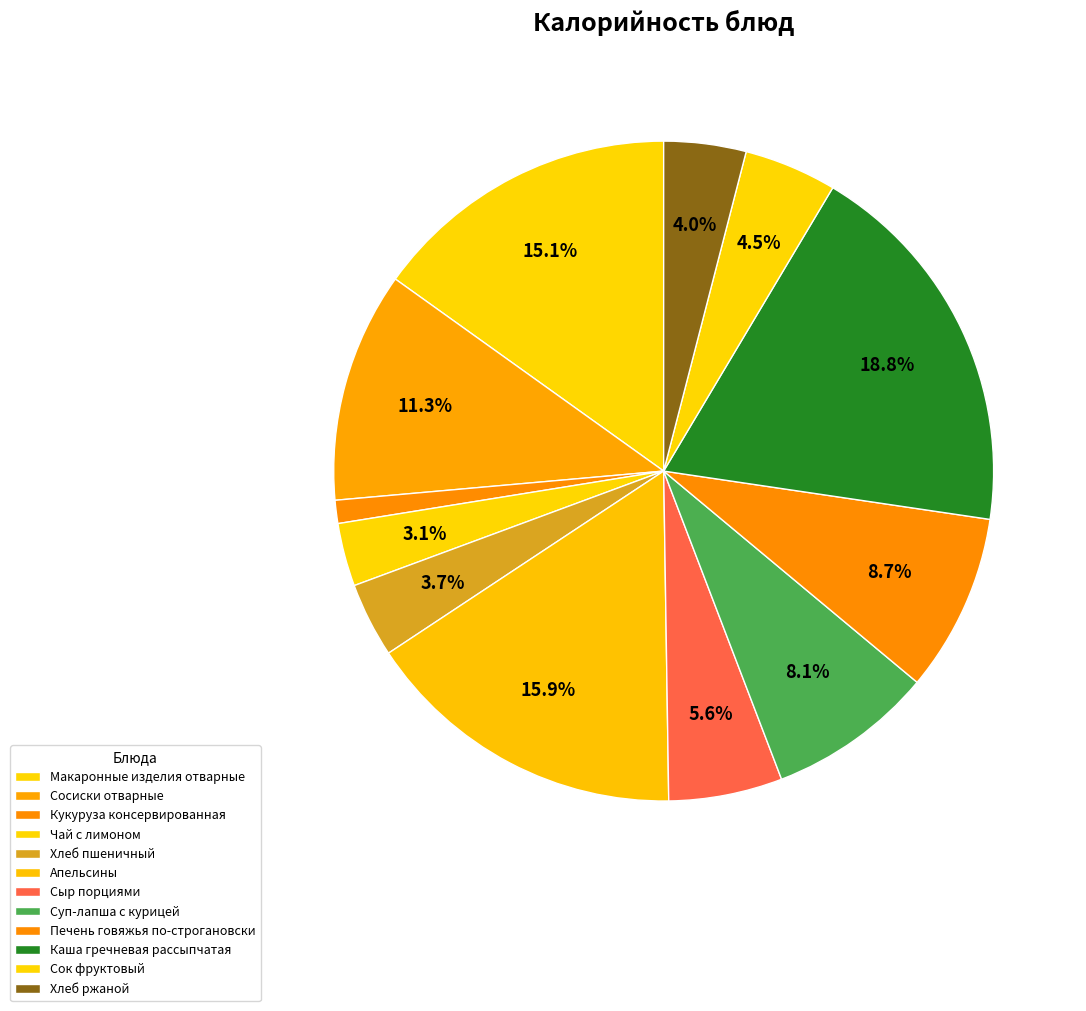

Between Апельсины and Печень говяжья по-строгановски, which is larger?

Апельсины